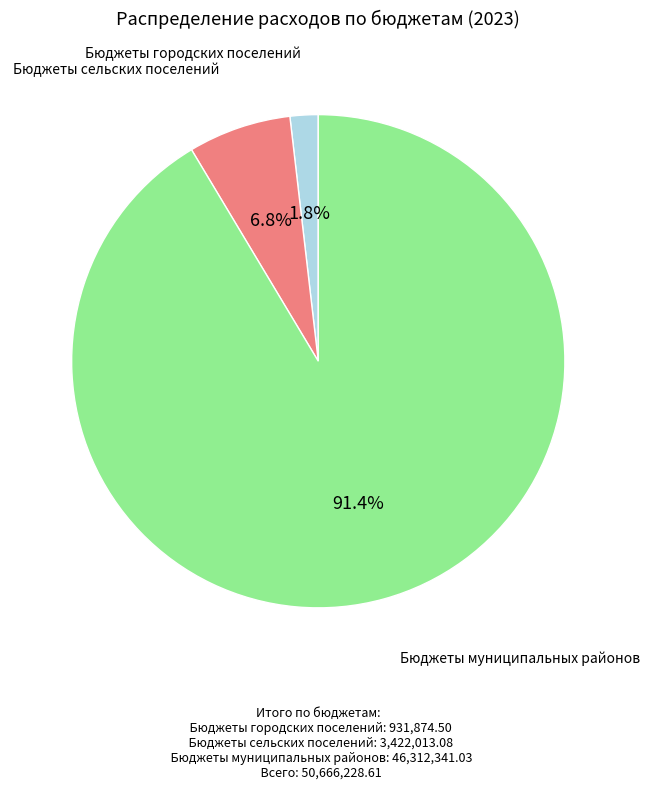

Does any single category account for the majority?

Yes